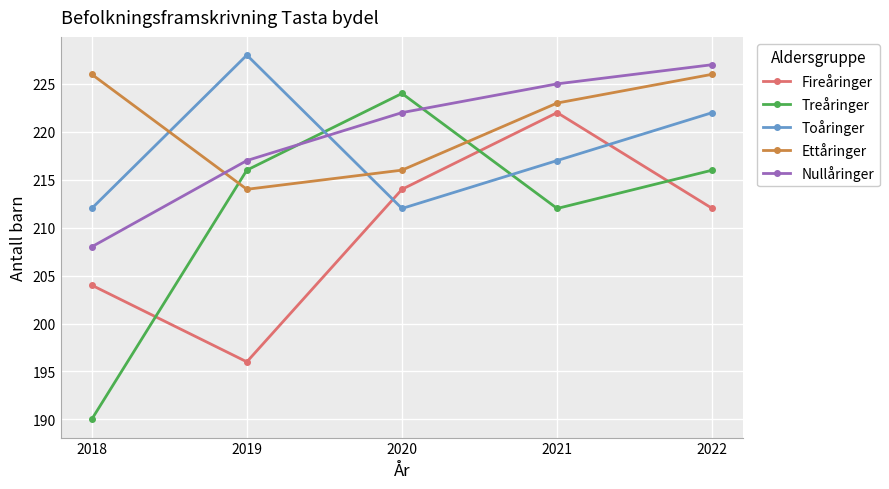

Reading left to right, list all the values displayed in this chart.

Fireåringer: 2018=204	2019=196	2020=214	2021=222	2022=212
Treåringer: 2018=190	2019=216	2020=224	2021=212	2022=216
Toåringer: 2018=212	2019=228	2020=212	2021=217	2022=222
Ettåringer: 2018=226	2019=214	2020=216	2021=223	2022=226
Nullåringer: 2018=208	2019=217	2020=222	2021=225	2022=227